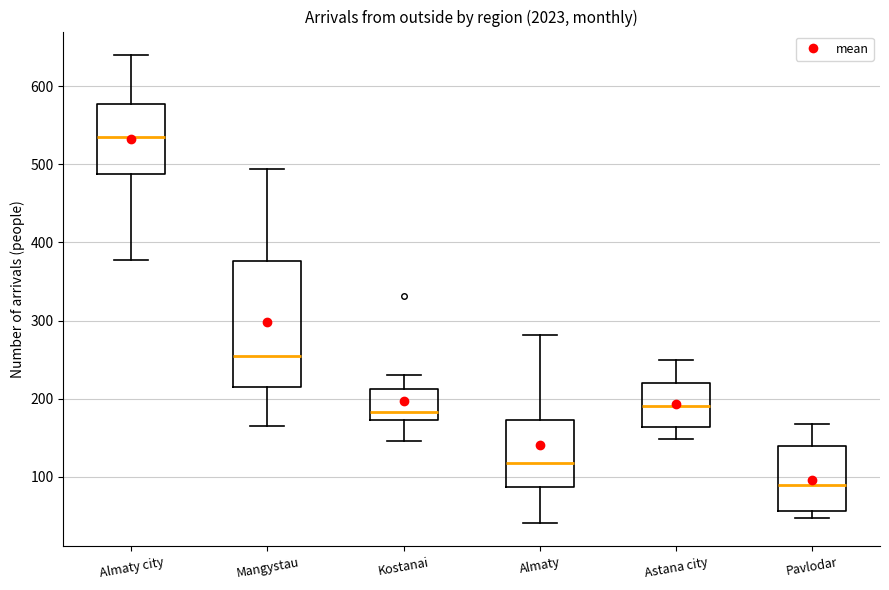

Where does the lower whisker of the box for Kostanai end on the y-axis? The values are not printed on the chart, so give them approximately, as read against the axis.

150